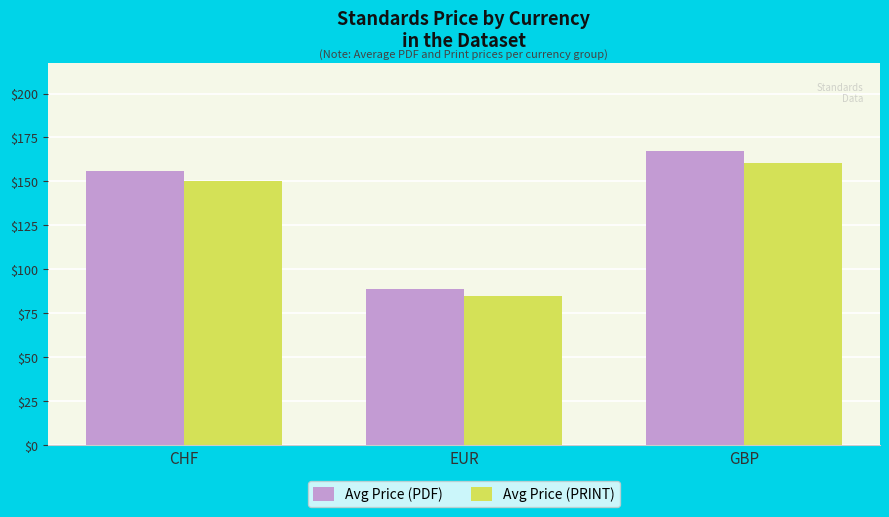

What are all the series names shown in the legend?

Avg Price (PDF), Avg Price (PRINT)